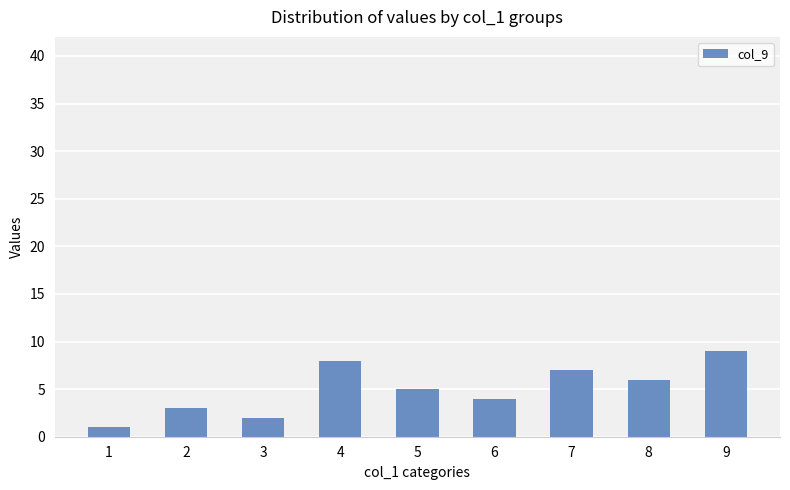

Is it true that the value at 5 is 5?

True